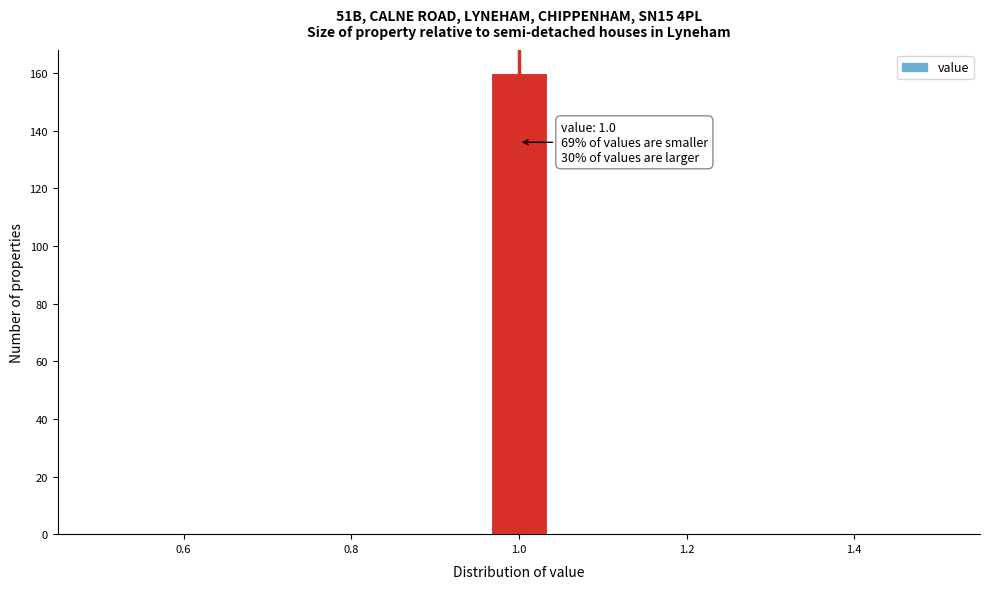

Around what value on the x-axis is the tallest bar? Give the approximate position of its centre, as read against the axis.

1.00